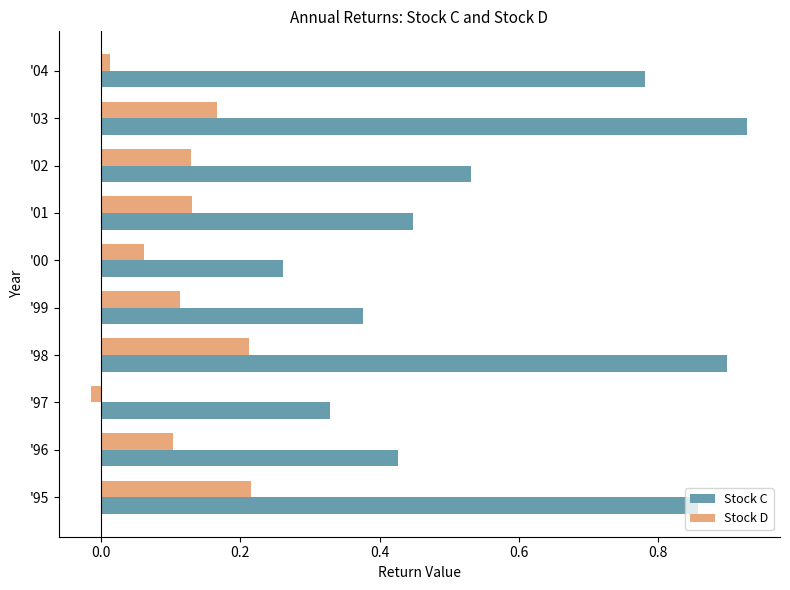

Which category has the lowest value across all series?

'97